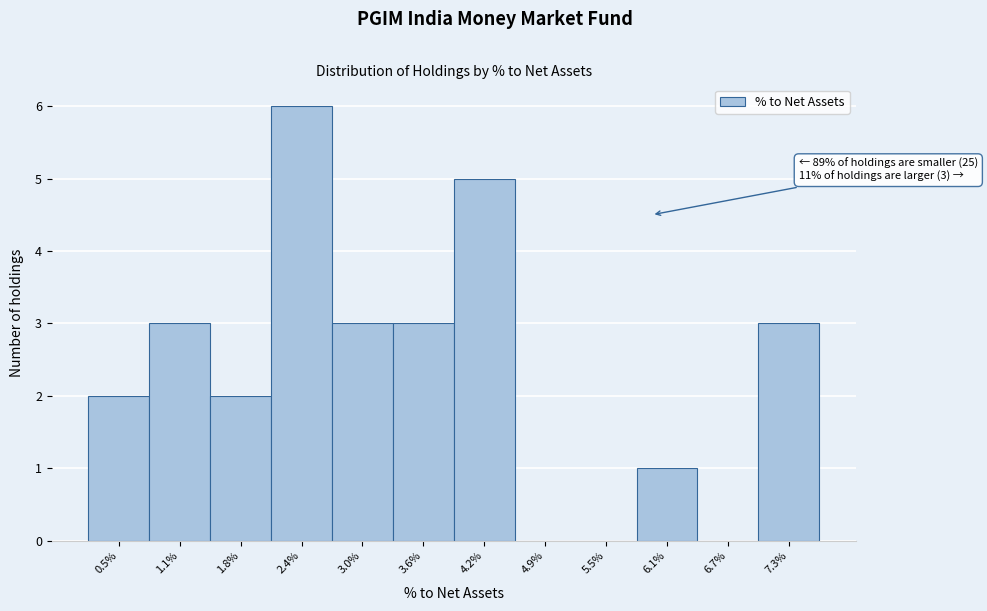

Reading right to left, list all the values displayed in this chart.

7.3%=3	6.7%=0	6.1%=1	5.5%=0	4.9%=0	4.2%=5	3.6%=3	3.0%=3	2.4%=6	1.8%=2	1.1%=3	0.5%=2